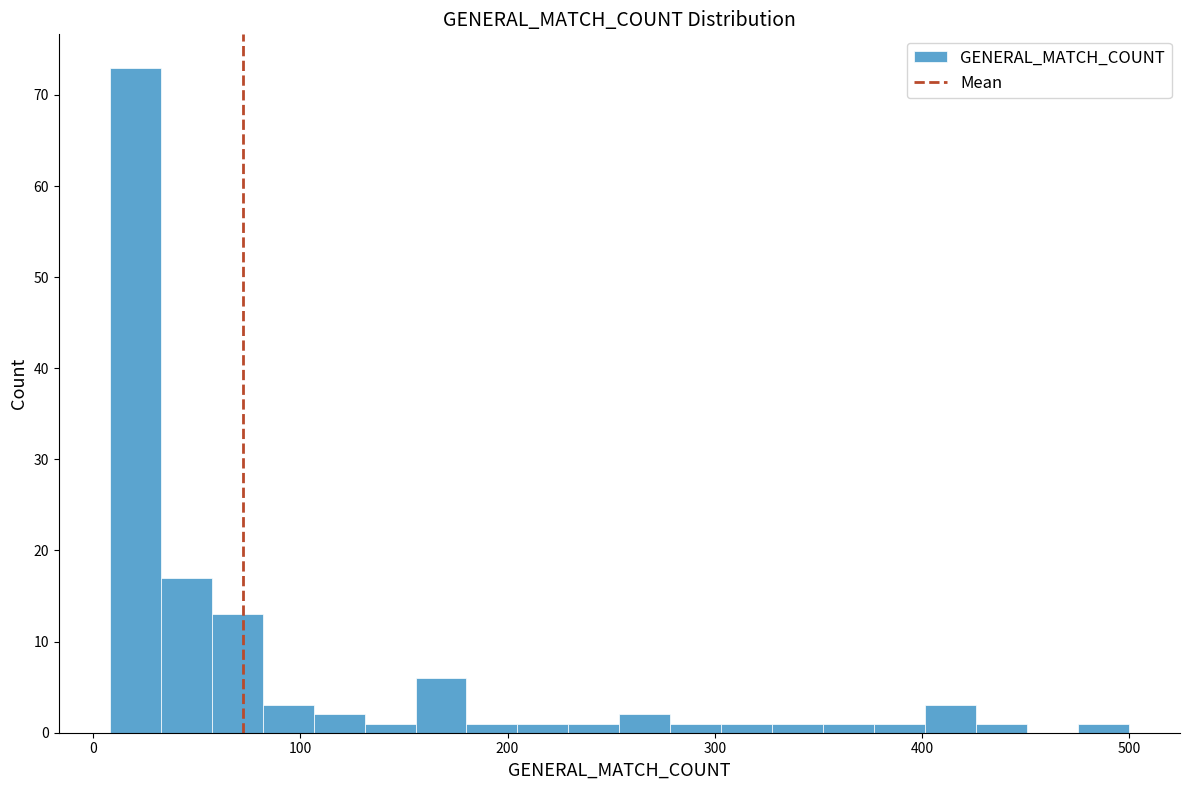

Read against the x-axis, roughly where is the centre of the tallest bar?

20